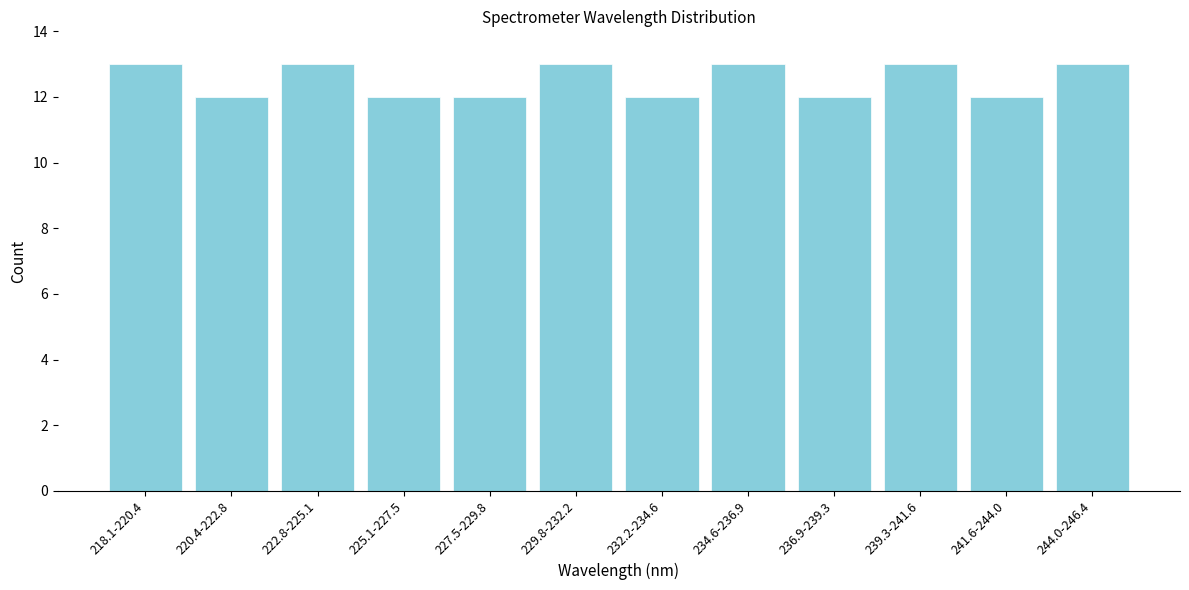

Reading left to right, extract all data points from this chart.

13	12	13	12	12	13	12	13	12	13	12	13